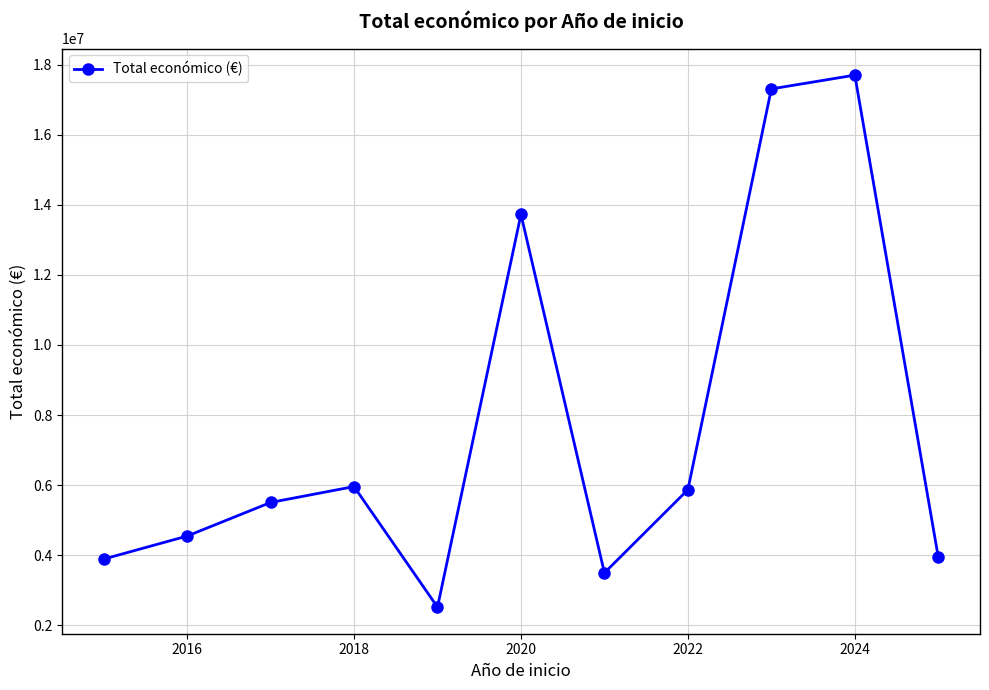

What is the greatest value displayed?

17696725.0